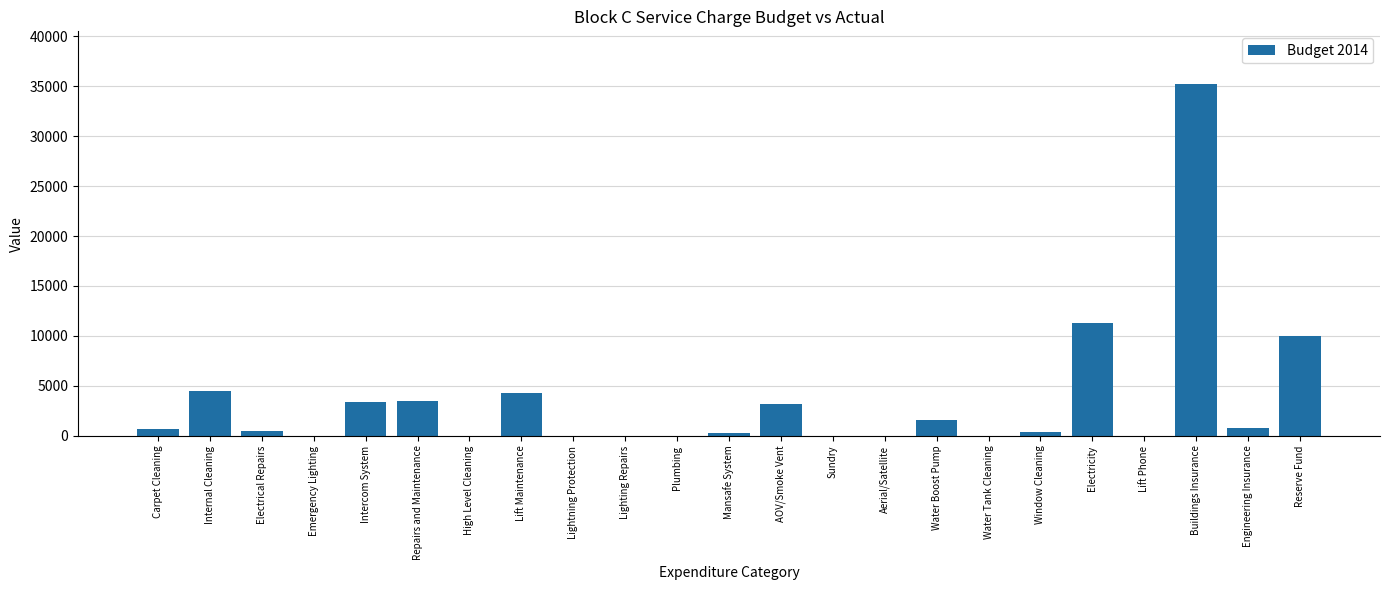

At which category does the chart reach its peak across all series?

Buildings Insurance